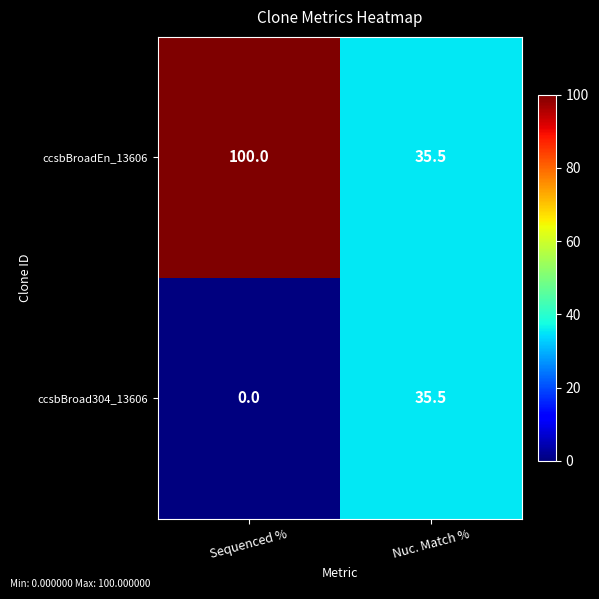

Which series has the largest total across all categories?

ccsbBroadEn_13606